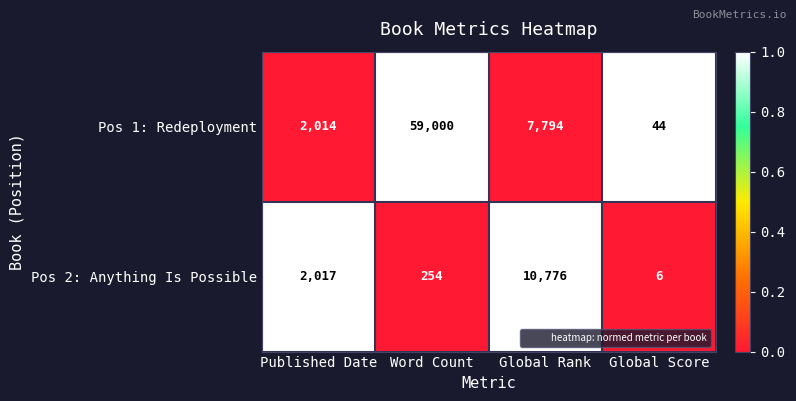

Which label corresponds to the largest value in the chart?

Word Count